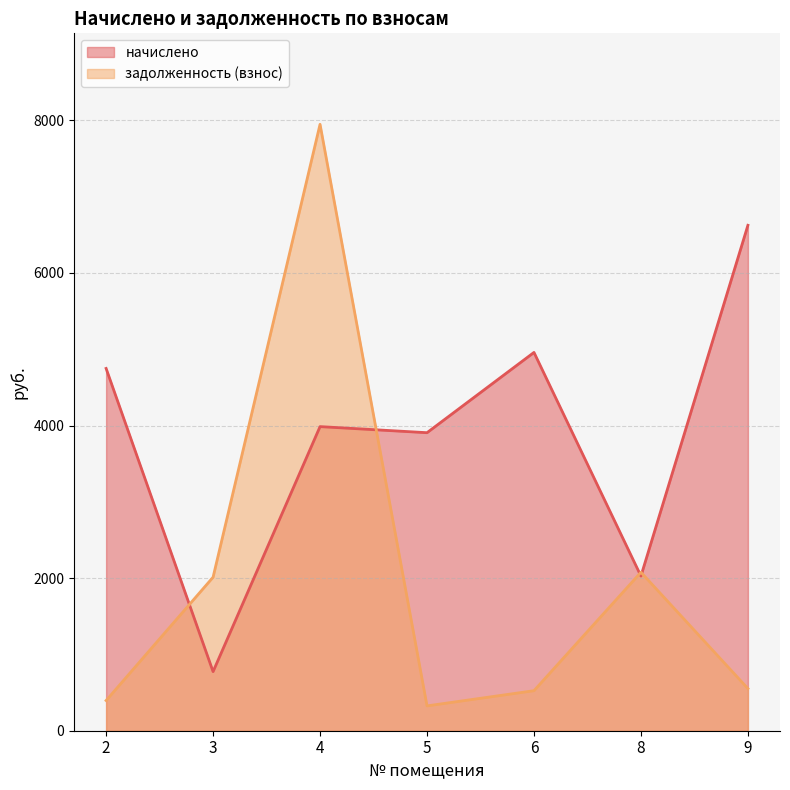

Is it true that начислено equals 4748.1 at 2?

True